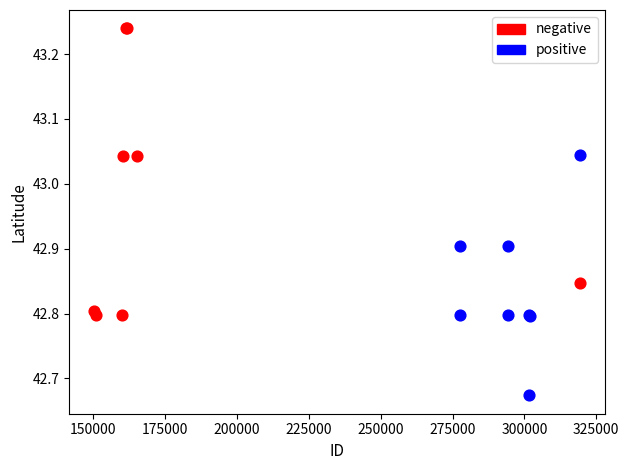

What are all the series names shown in the legend?

negative, positive